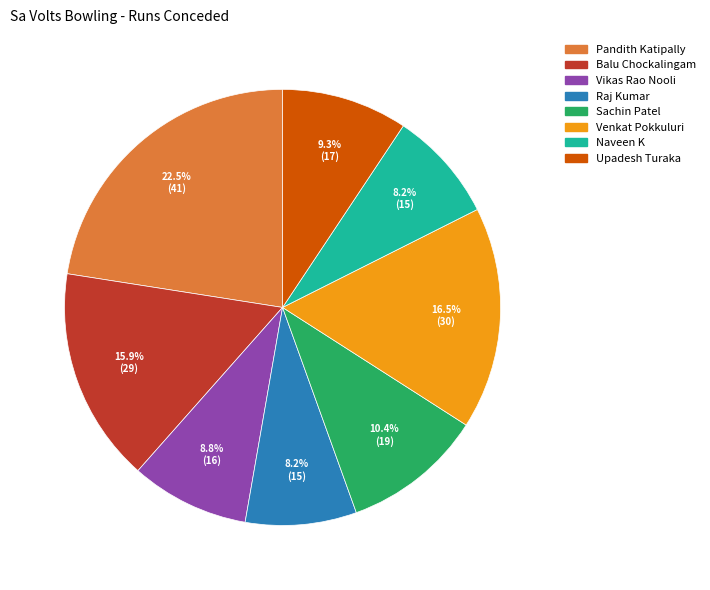

To the nearest percent, what is the difference between the largest and smallest slice percentages?

14%